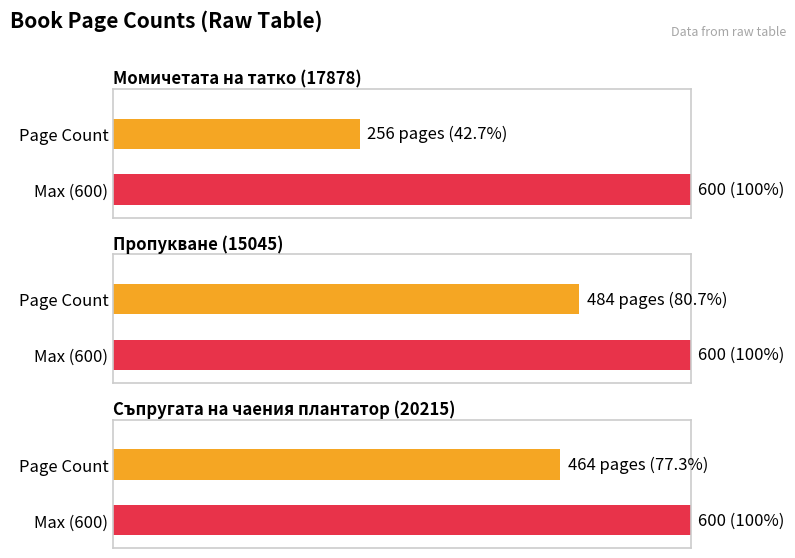

What is the difference between the second highest and minimum values?

208